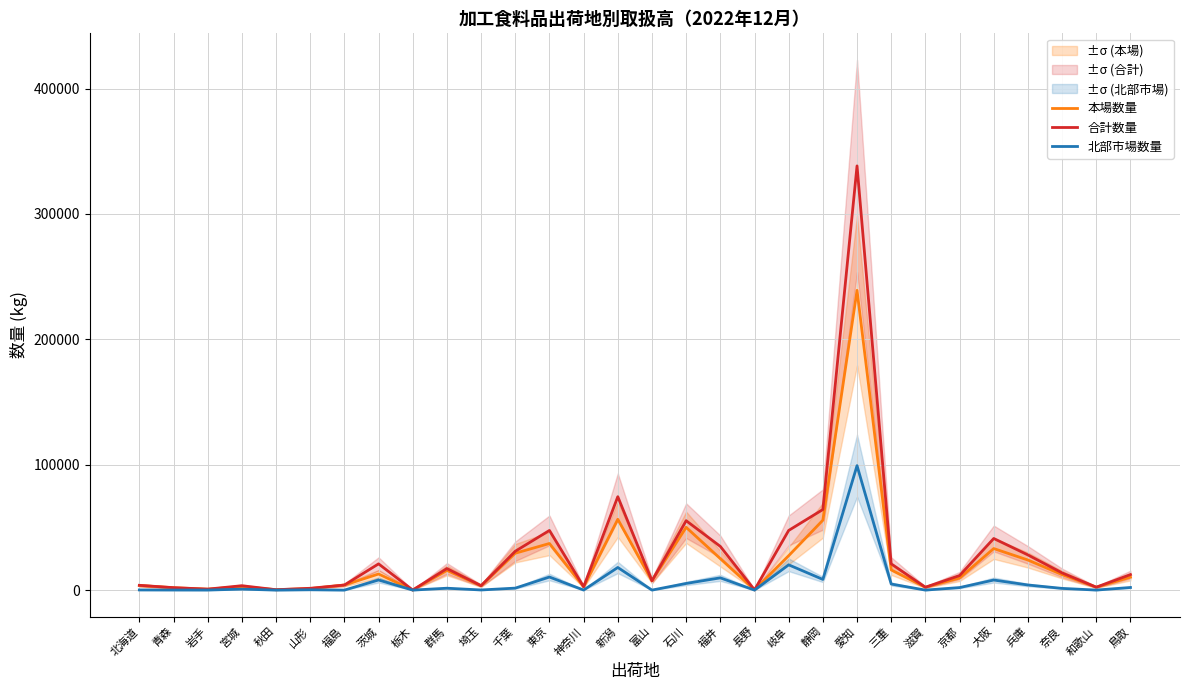

What is the difference between the second highest and second lowest values in the 合計数量 series?

74313